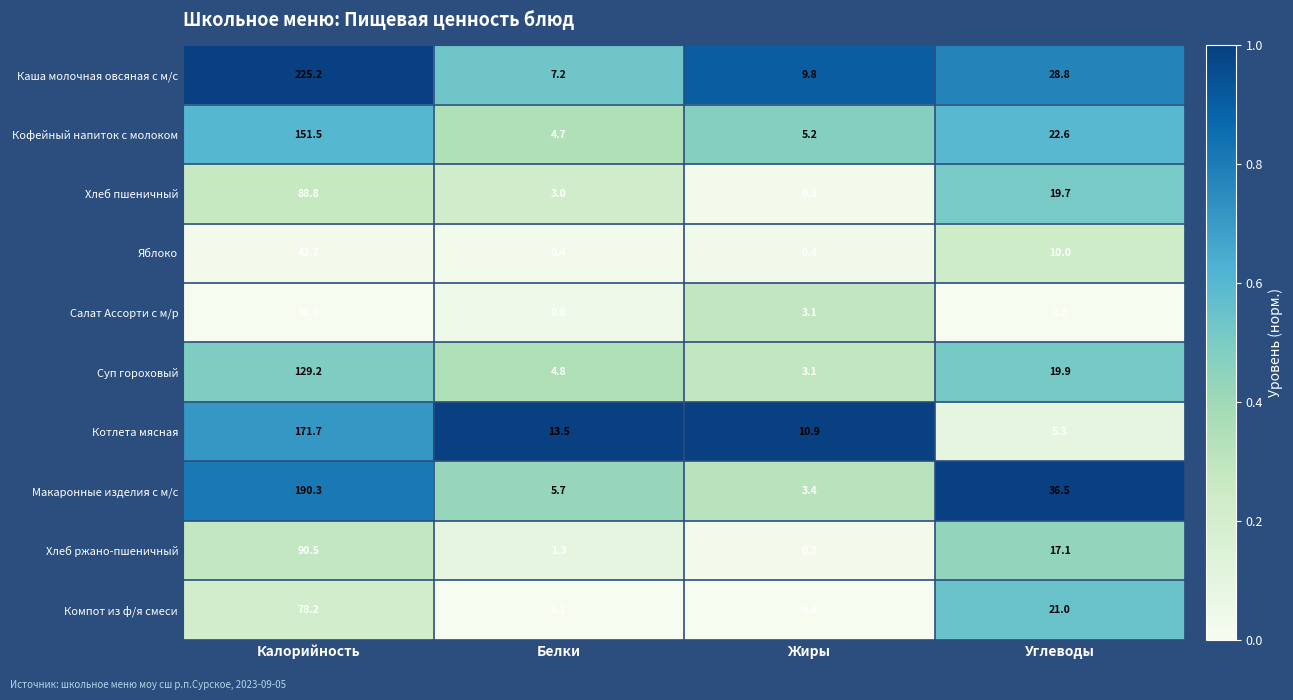

Which category has the highest value across all series?

Калорийность